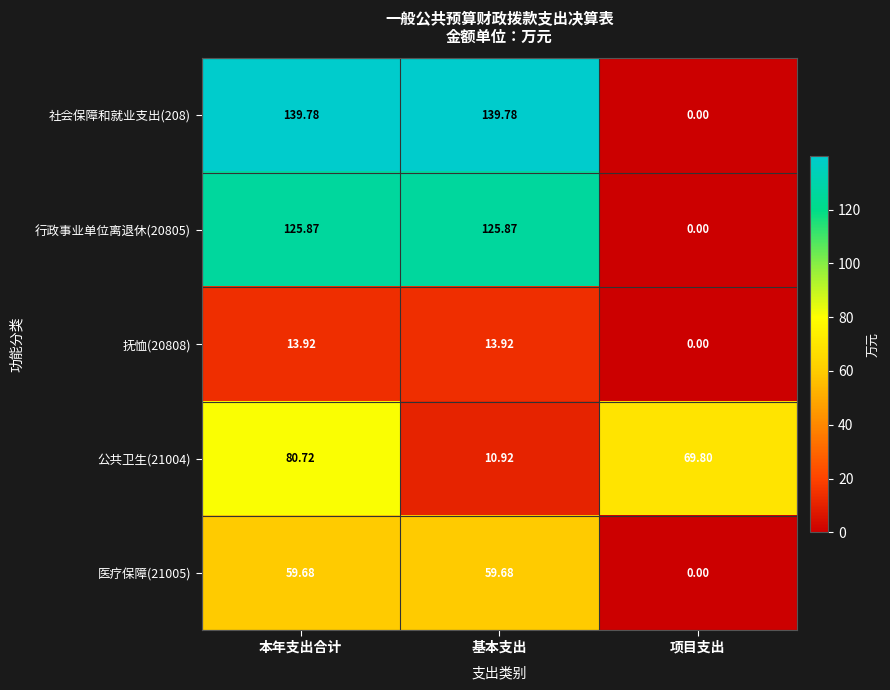

At which category is the sum across all series the highest?

本年支出合计